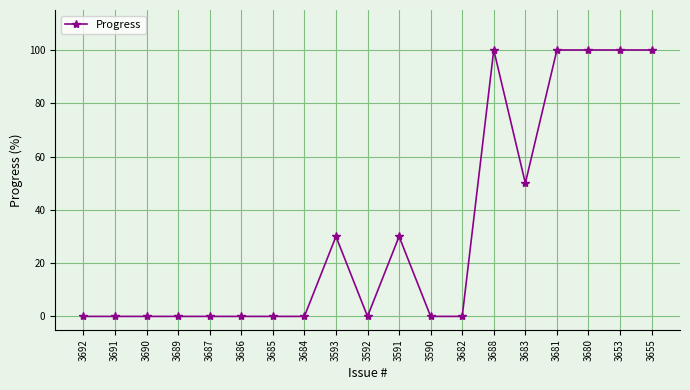

What position from the left is 3591?

11